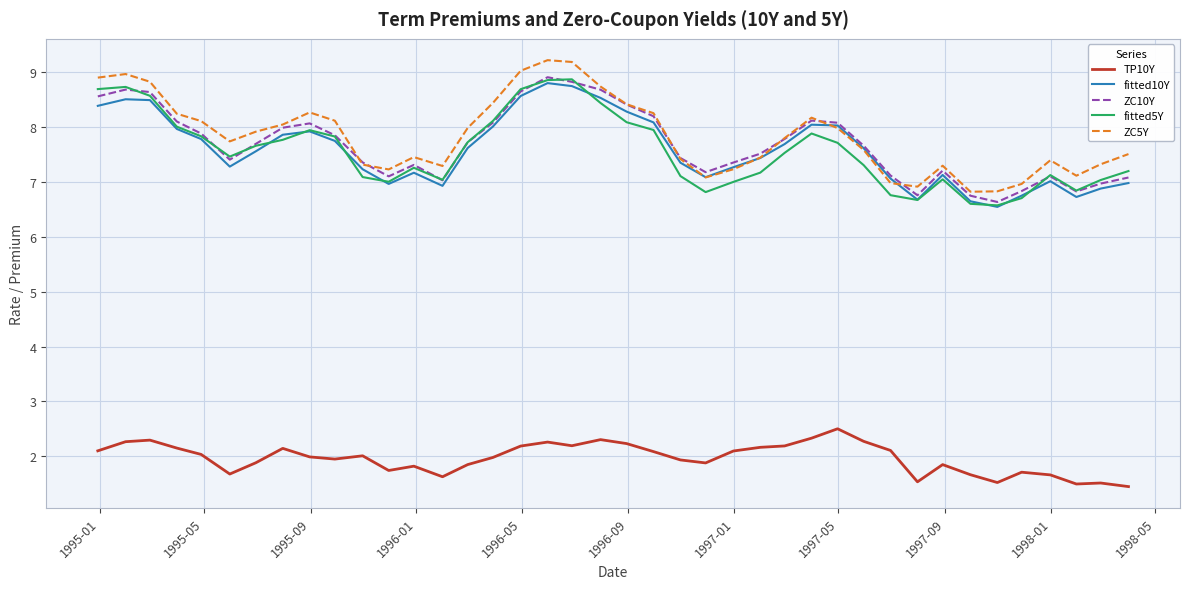

True or false: TP10Y and ZC10Y cross at least once.

False